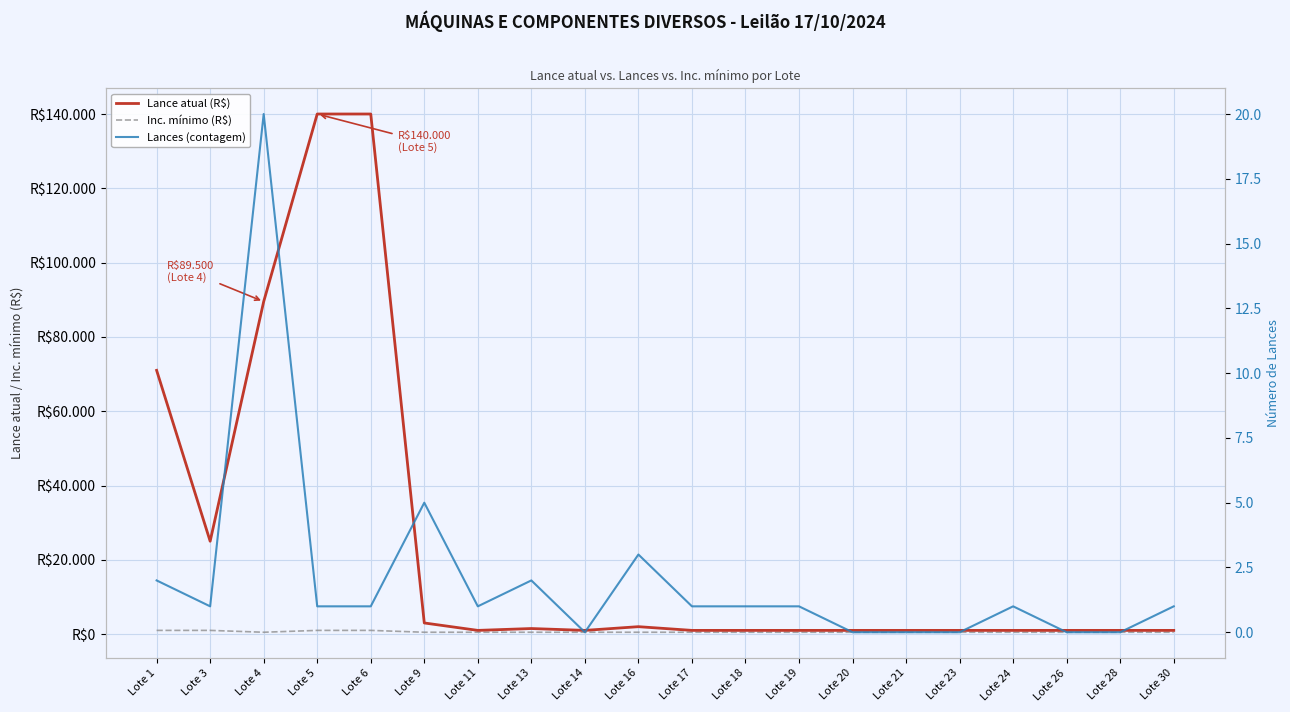

What is the sum of the Lance atual (R$) values at Lote 19 and Lote 17?

2000